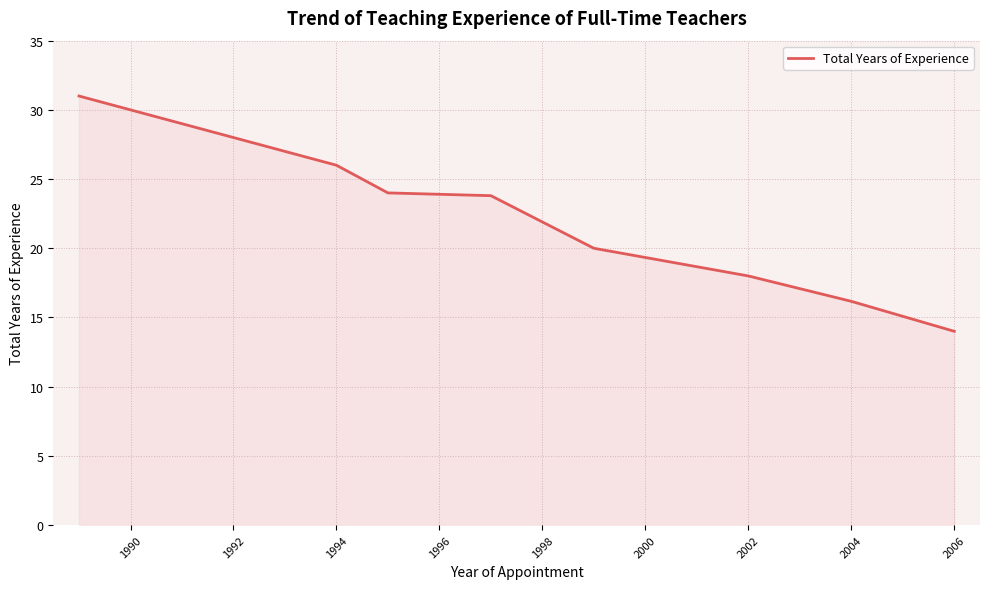

What is the difference between the maximum and minimum values?

17.0